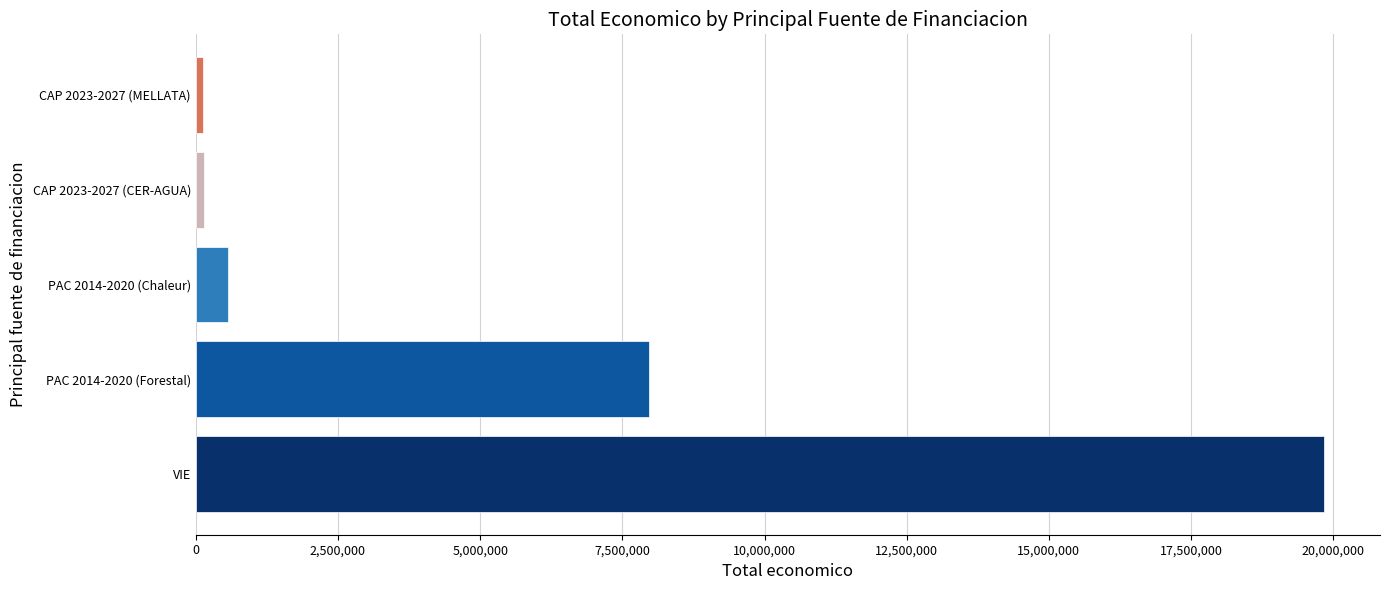

What is the greatest value displayed?

19829878